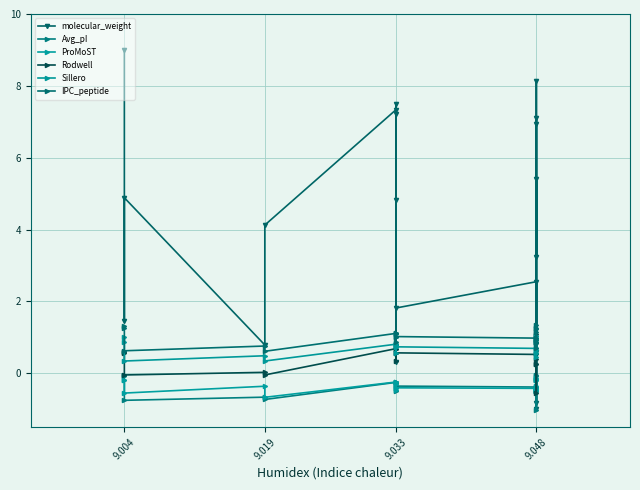

How many series are shown in this chart?

6